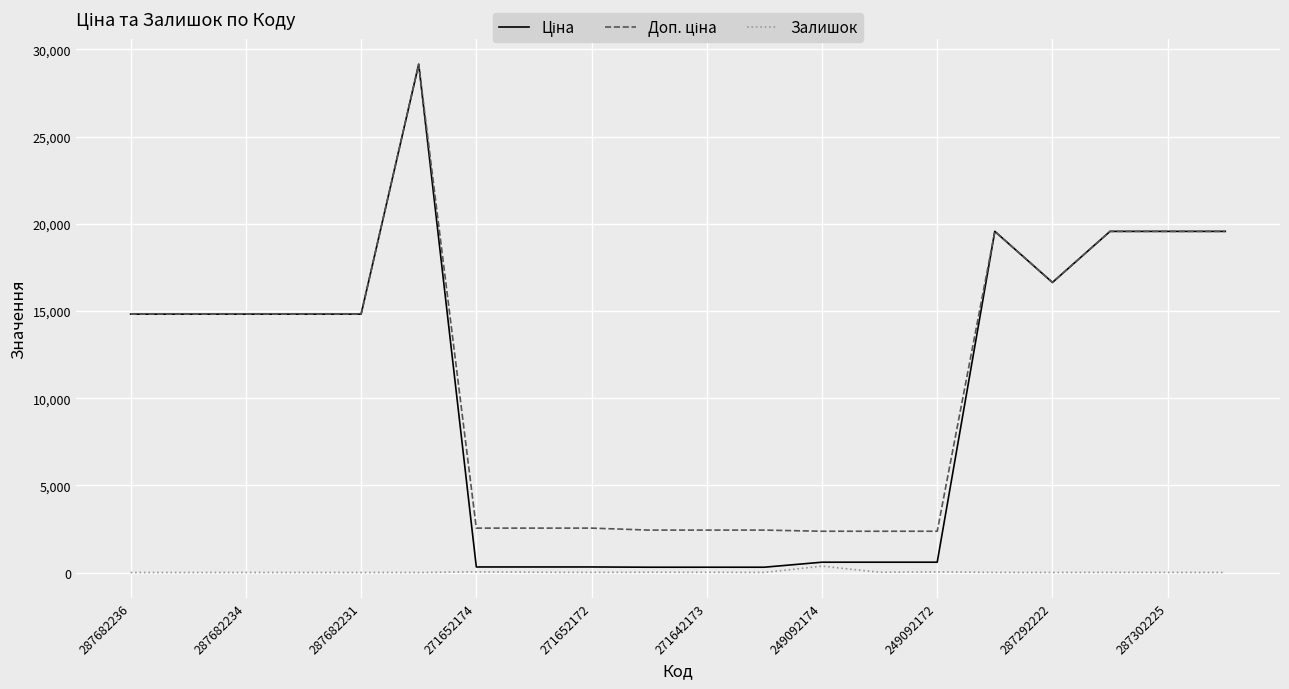

Count the number of data series in this chart.

3